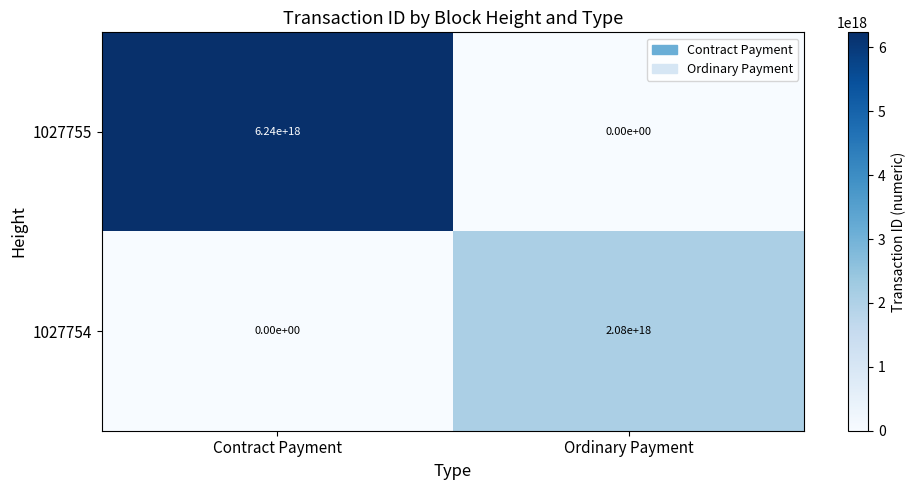

At Contract Payment, list the series in order from smallest to largest.

1027754, 1027755